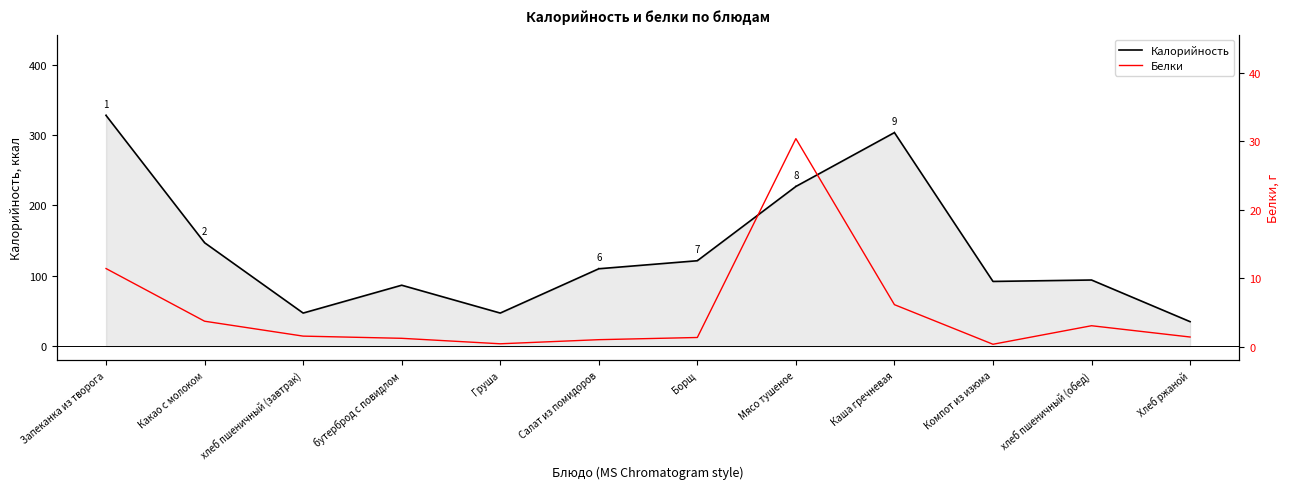

At which category does Калорийность reach its first local valley?

хлеб пшеничный (завтрак)